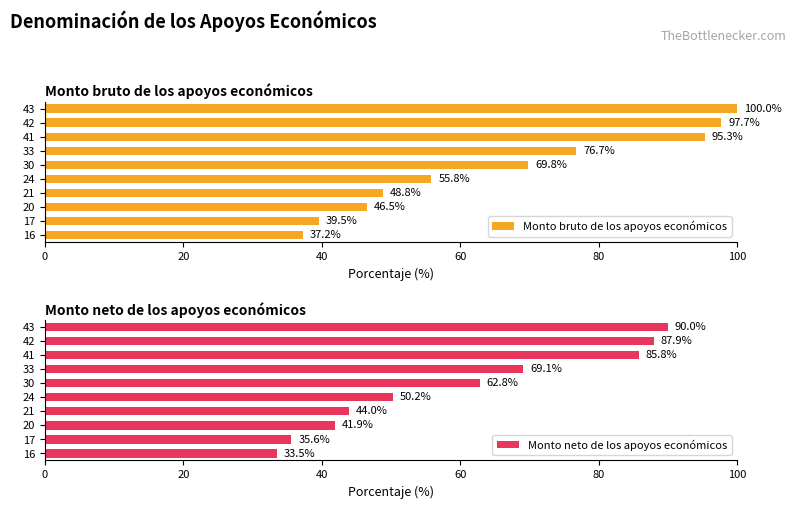

True or false: Monto neto de los apoyos económicos has a value of 85.8 at 41.

True